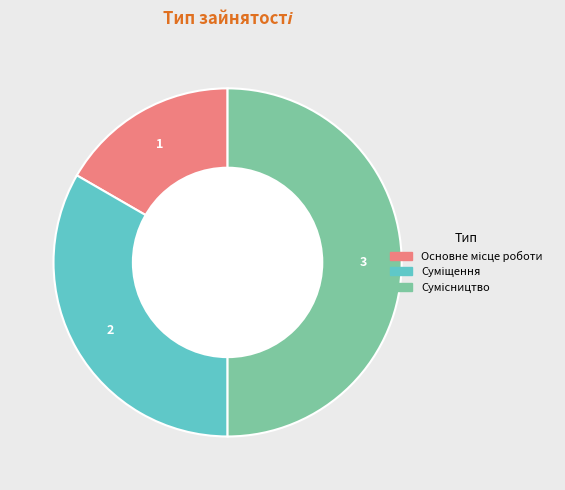

How many segments does this pie chart have?

3